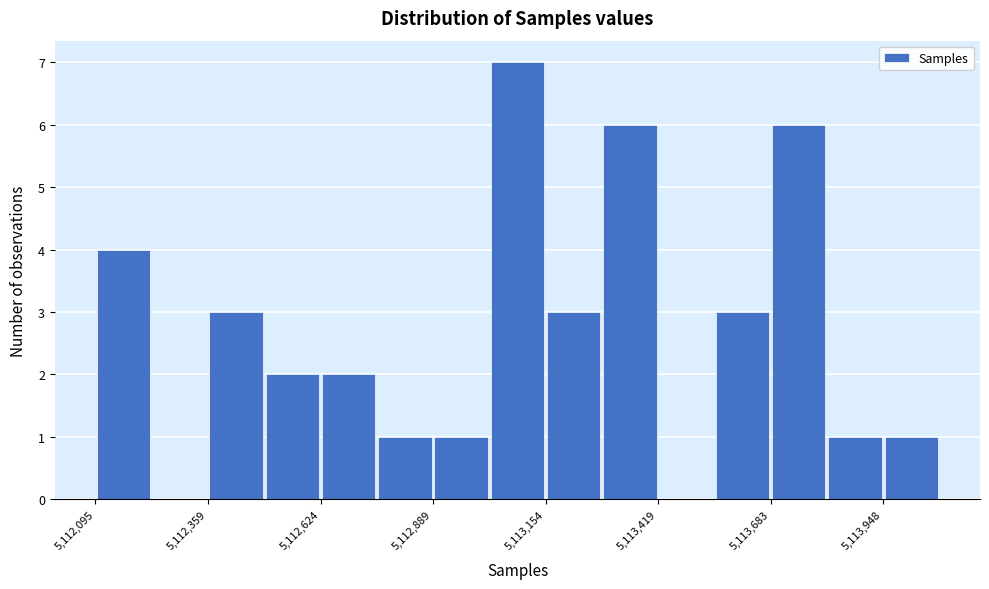

Read against the x-axis, roughly where is the centre of the tallest bar?

5113100